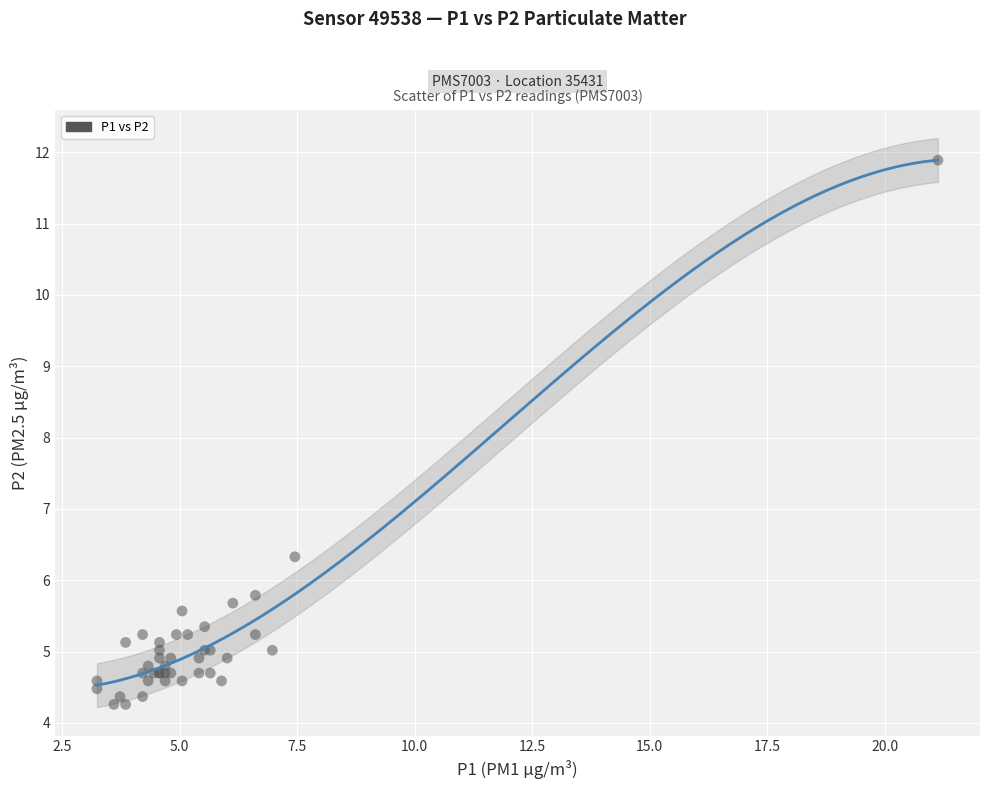

What Y value in the scatter plot is closest to 8?

6.3